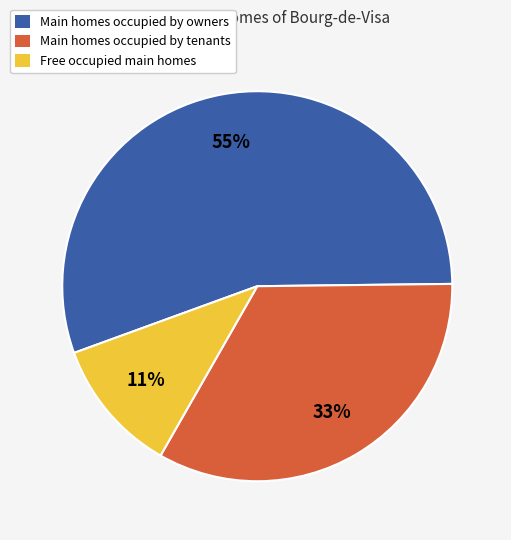

Is there a majority slice in this chart?

Yes